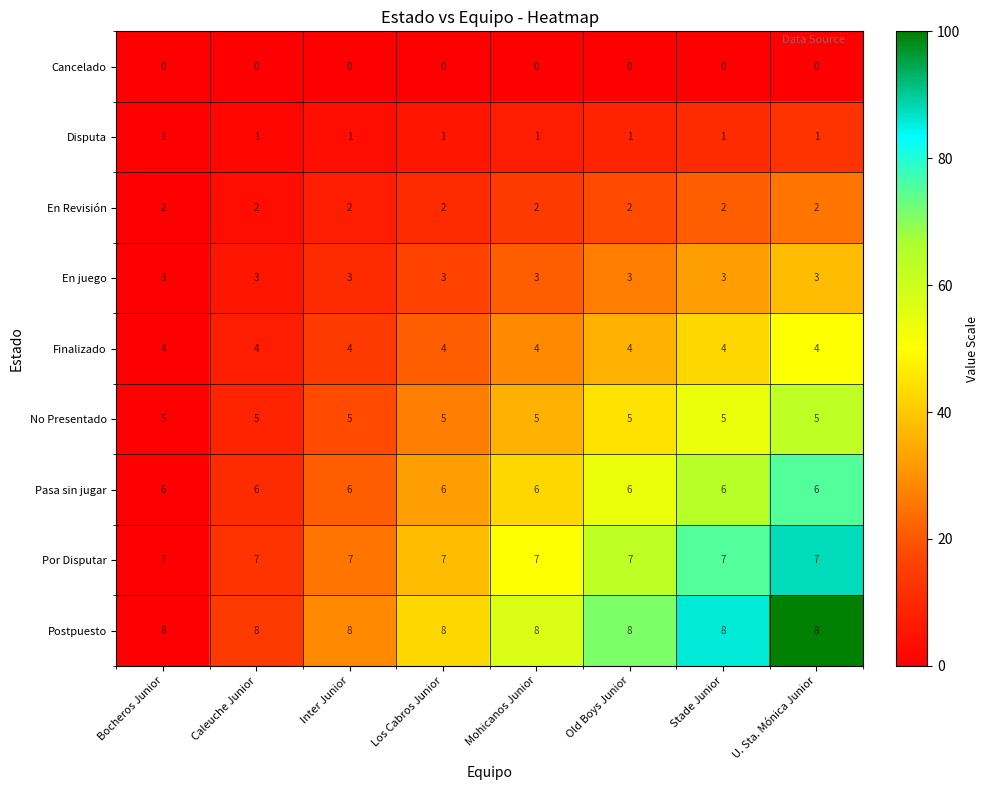

Is it true that En juego equals 5 at Mohicanos Junior?

False